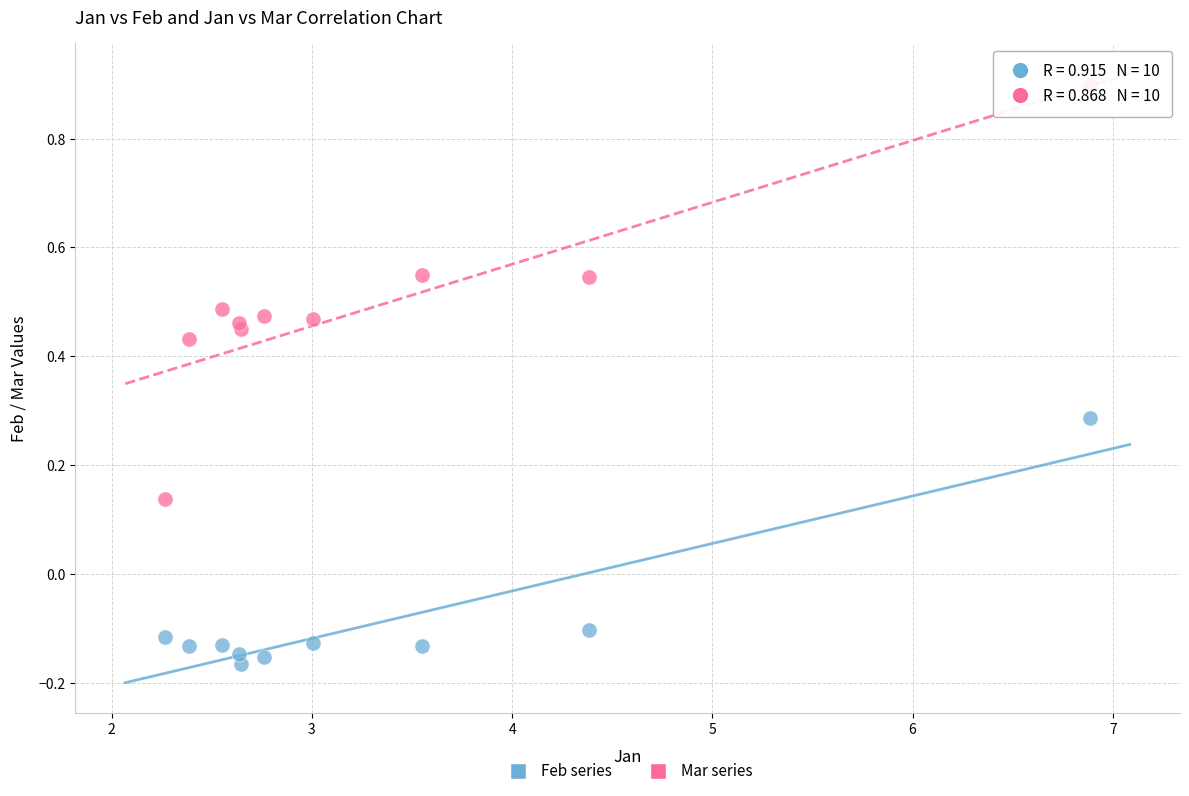

Across all data points, what is the range of X values (max minus min)?

4.6